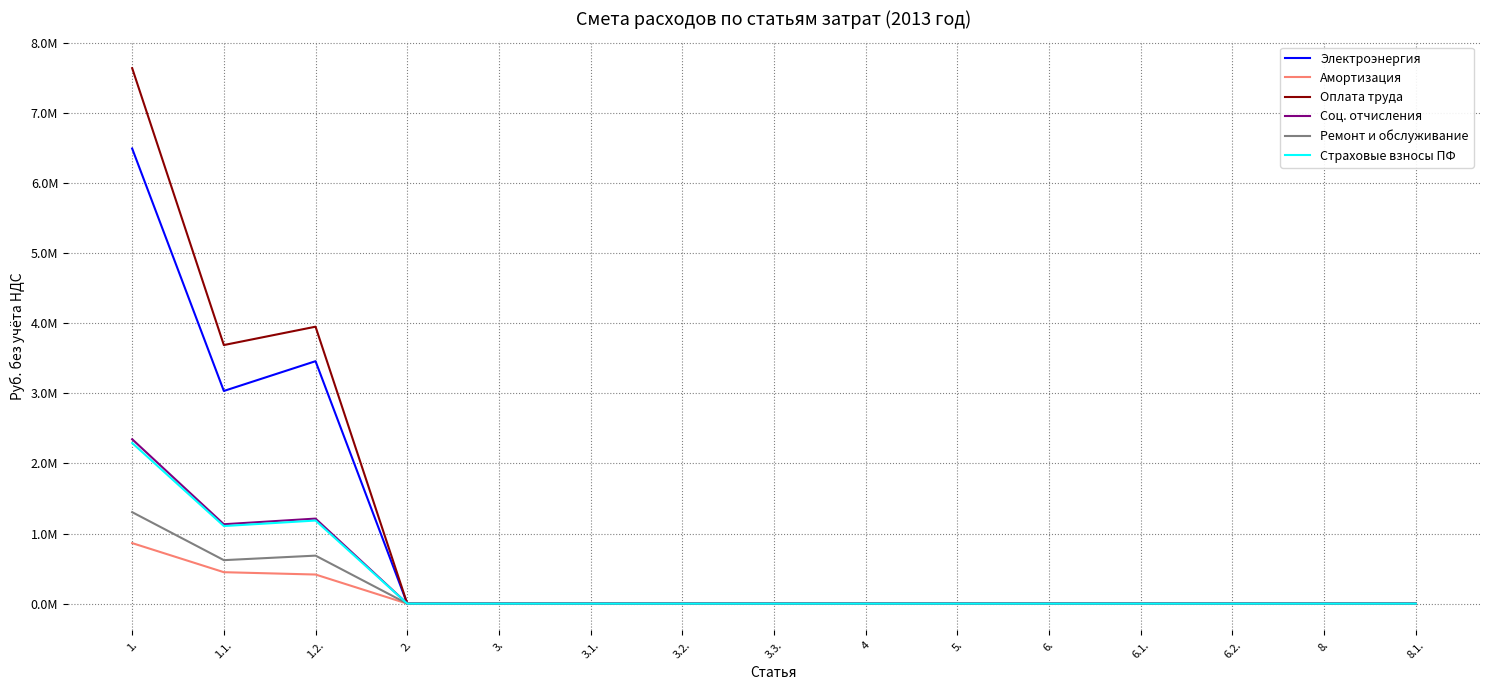

Rank the categories by Страховые взносы ПФ value from highest to lowest.

1., 1.2., 1.1., 2., 3., 3.1., 3.2., 3.3., 4, 5., 6., 6.1., 6.2., 8., 8.1.